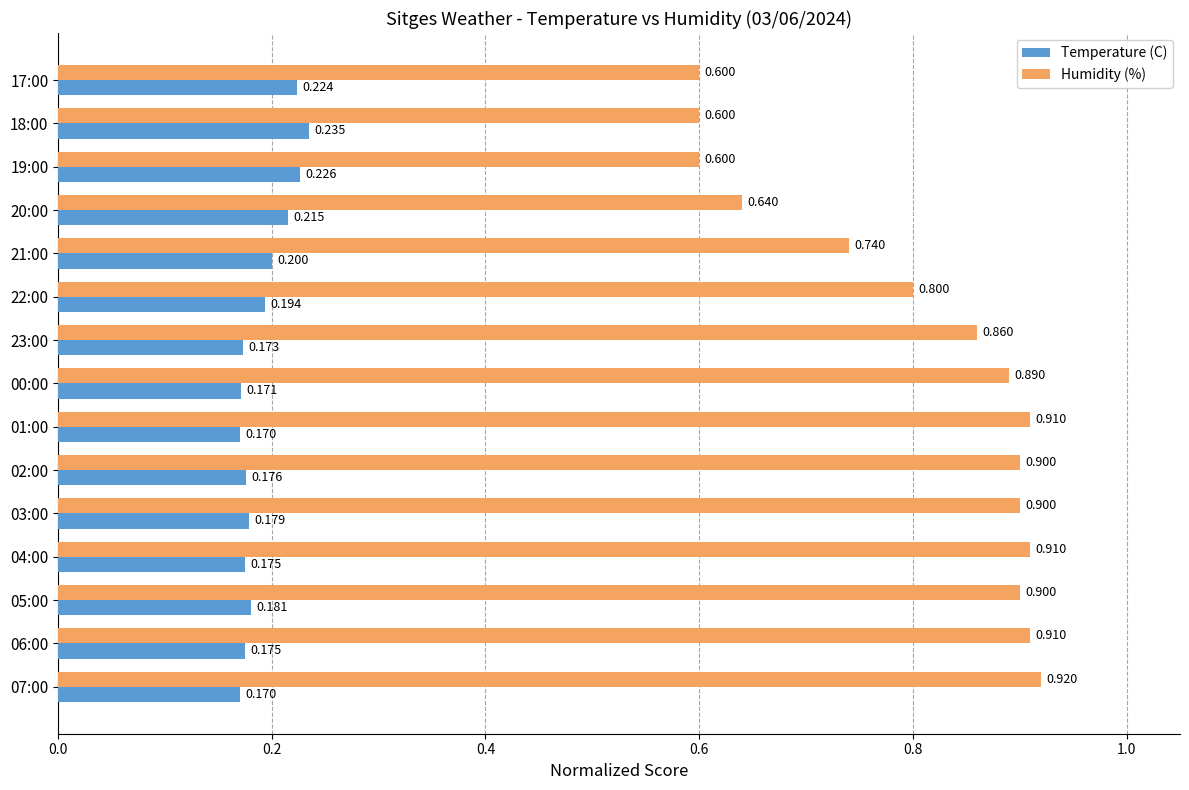

Between 03:00 and 23:00, which series saw the biggest shift?

Humidity (%)